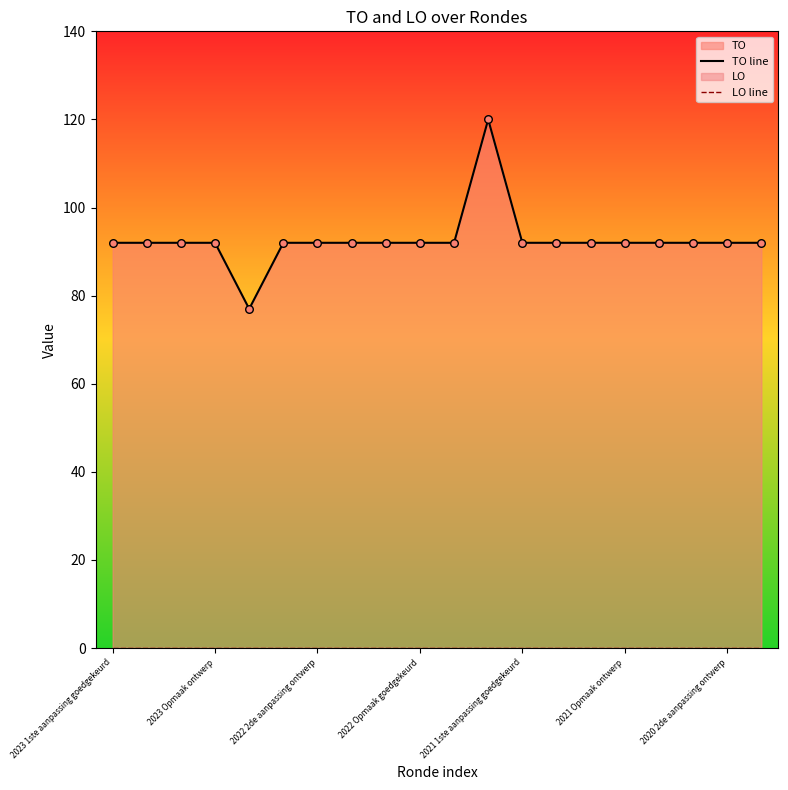

Which series has the largest total across all categories?

TO line